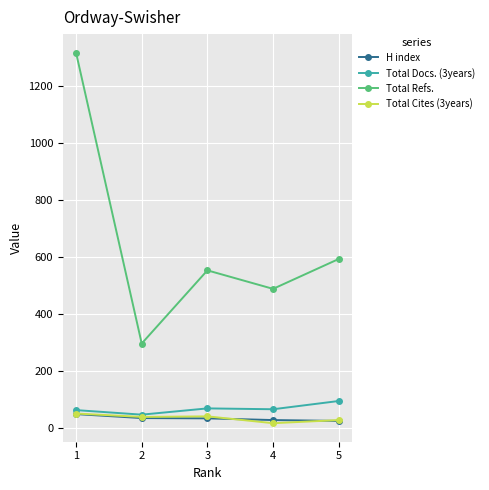

What are all the series names shown in the legend?

H index, Total Docs. (3years), Total Refs., Total Cites (3years)